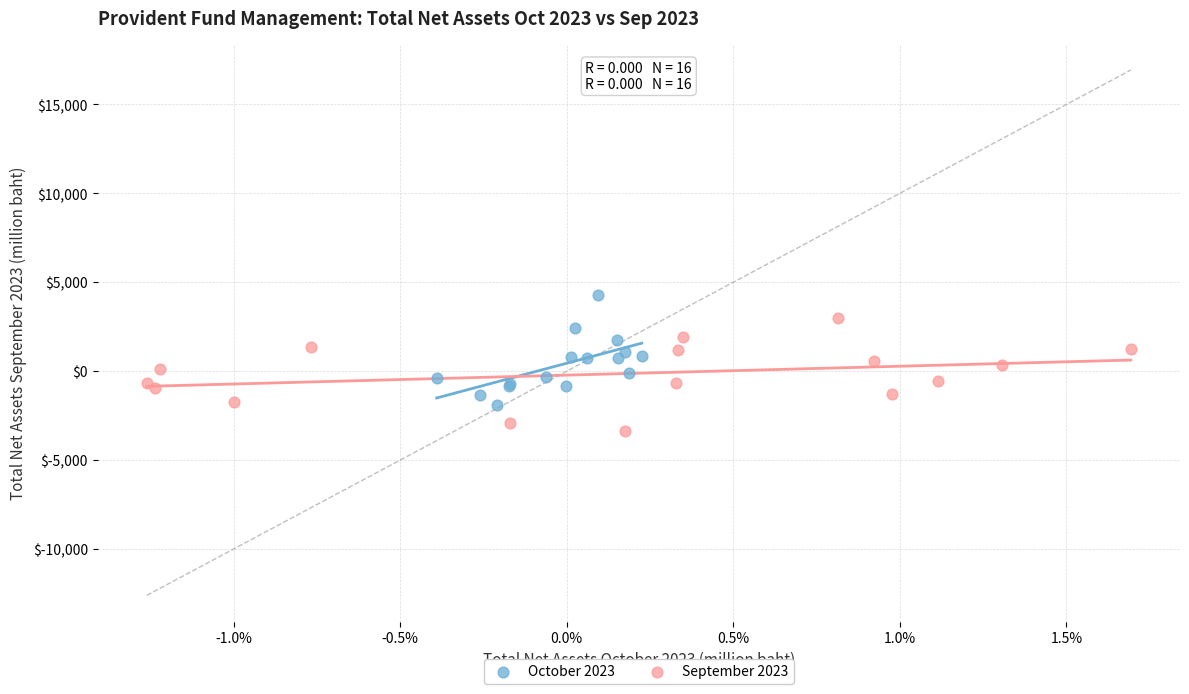

Which series contains the lowest Y value?

September 2023